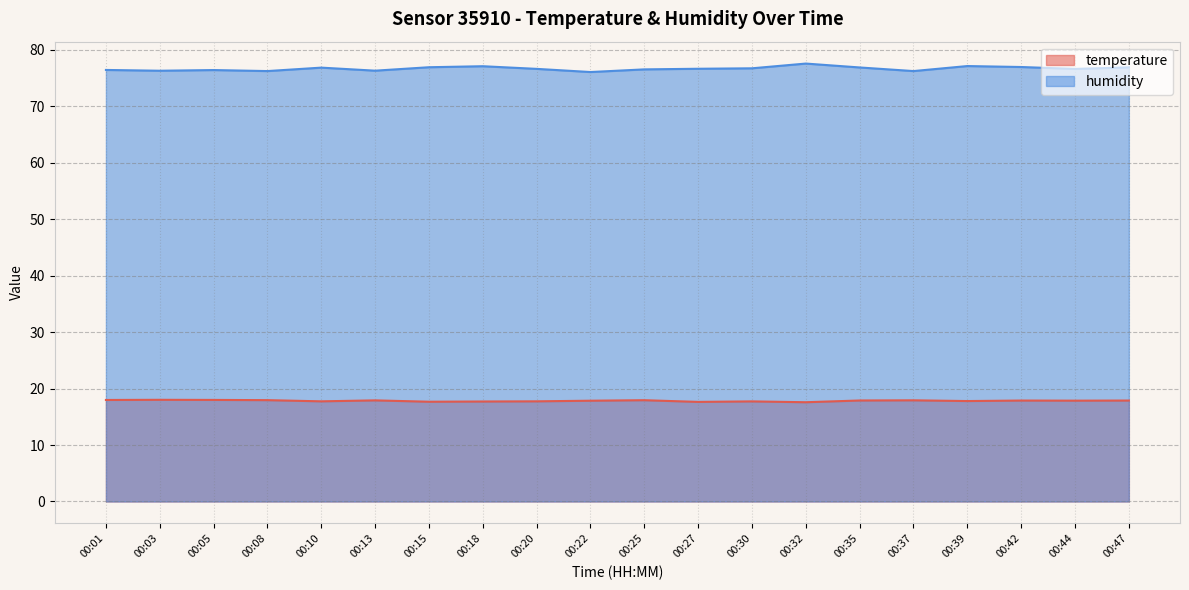

How many lines are shown in the chart?

2